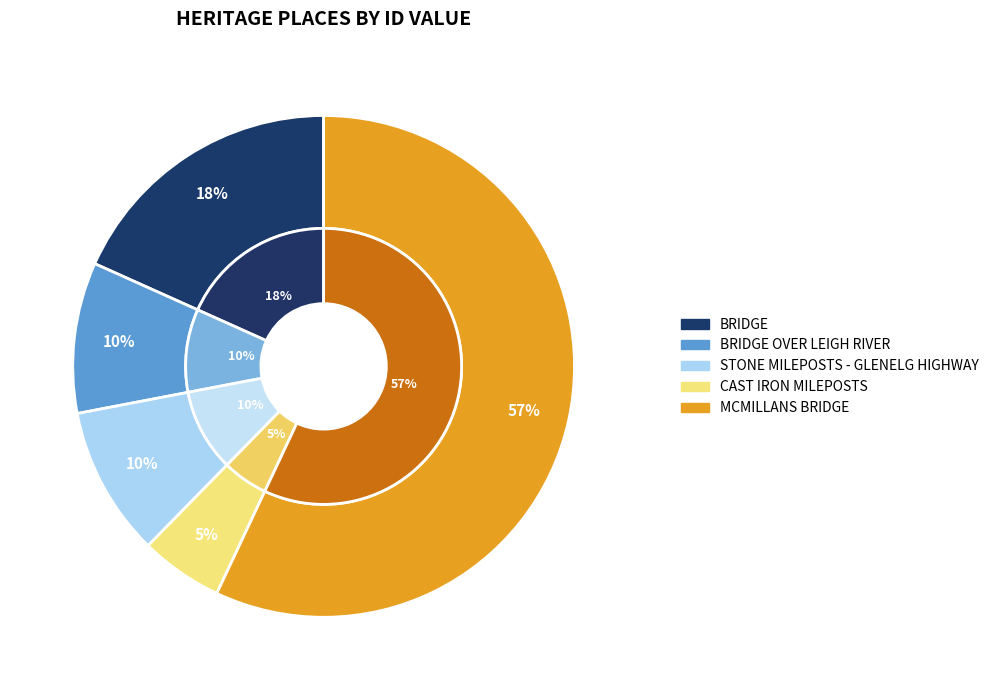

Rank the categories by value from lowest to highest.

CAST IRON MILEPOSTS, STONE MILEPOSTS - GLENELG HIGHWAY, BRIDGE OVER LEIGH RIVER, BRIDGE, MCMILLANS BRIDGE